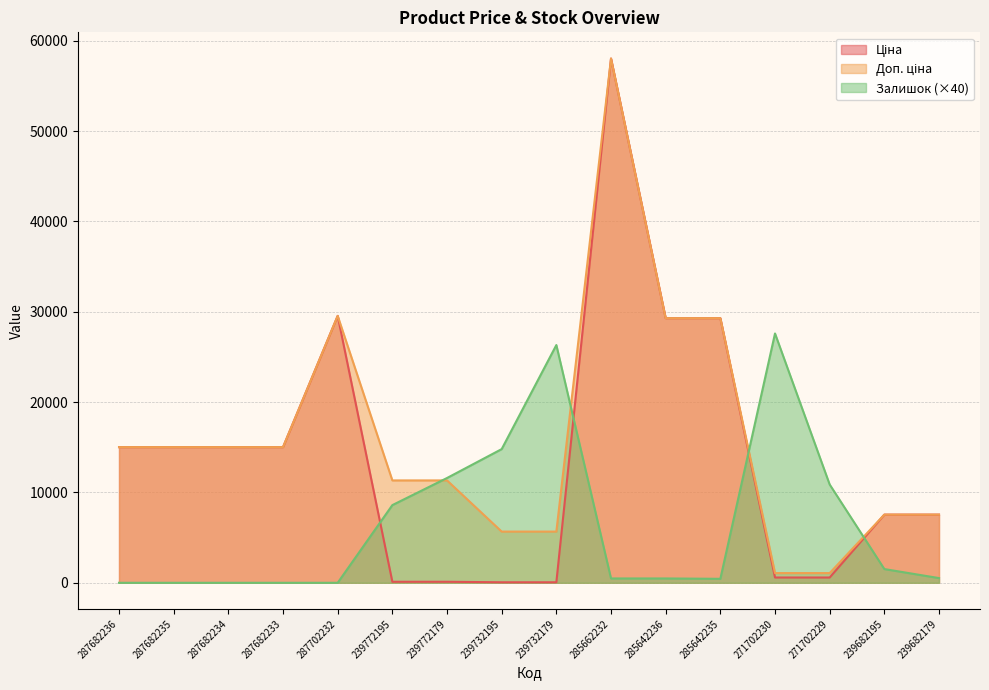

What is the label of the 13th point from the left?

271702230